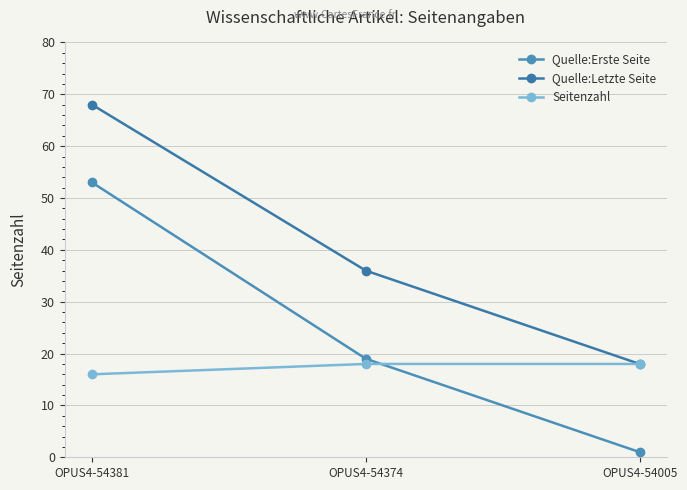

Reading left to right, list all the values displayed in this chart.

Quelle:Erste Seite: 53	19	1
Quelle:Letzte Seite: 68	36	18
Seitenzahl: 16	18	18